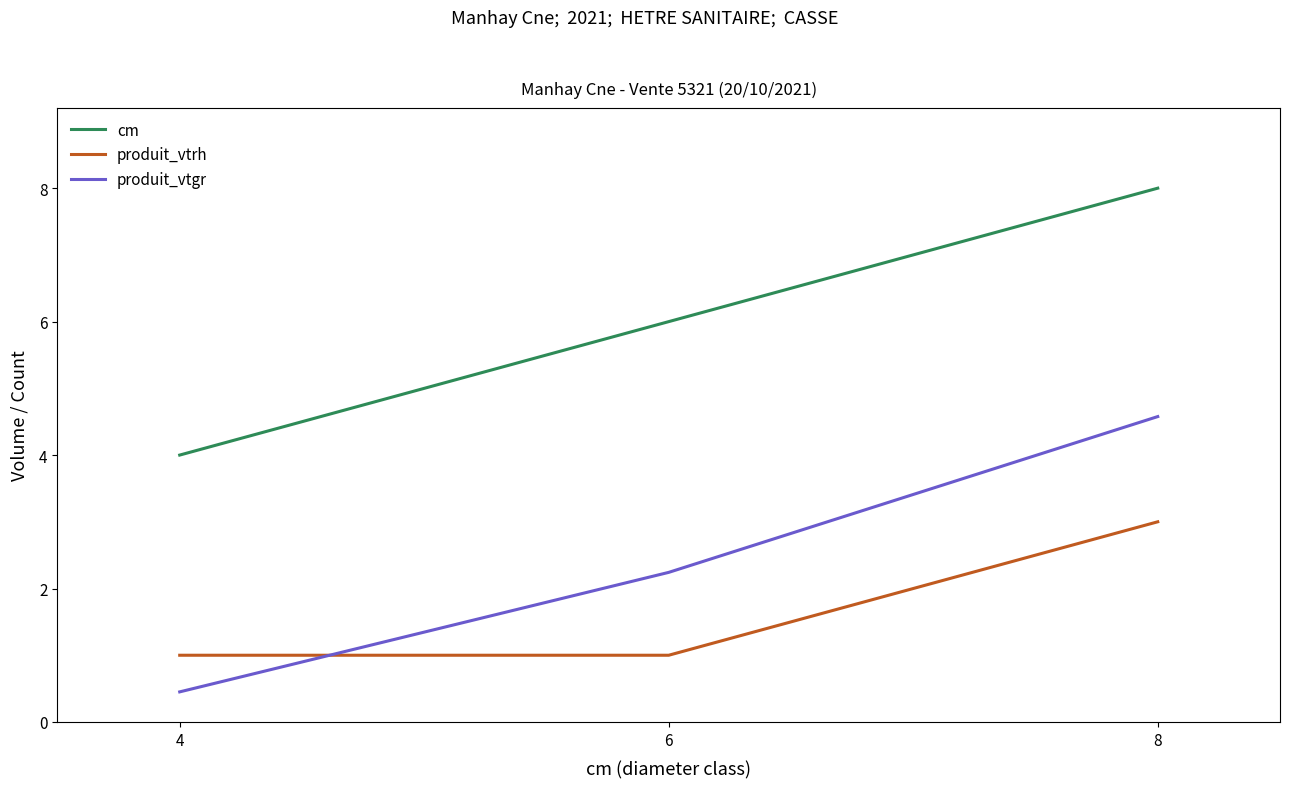

At 6, list the series in order from largest to smallest.

cm, produit_vtgr, produit_vtrh